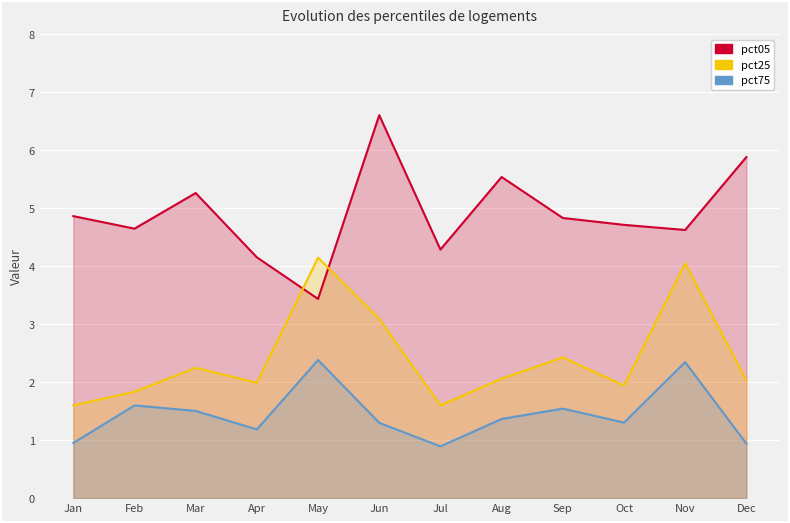

Which series has the widest spread of values?

pct05